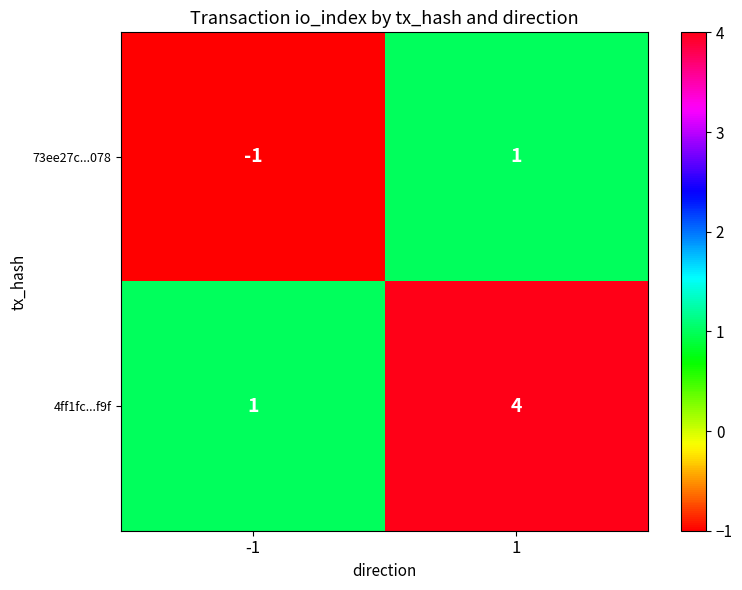

How many data points does each series have?

2